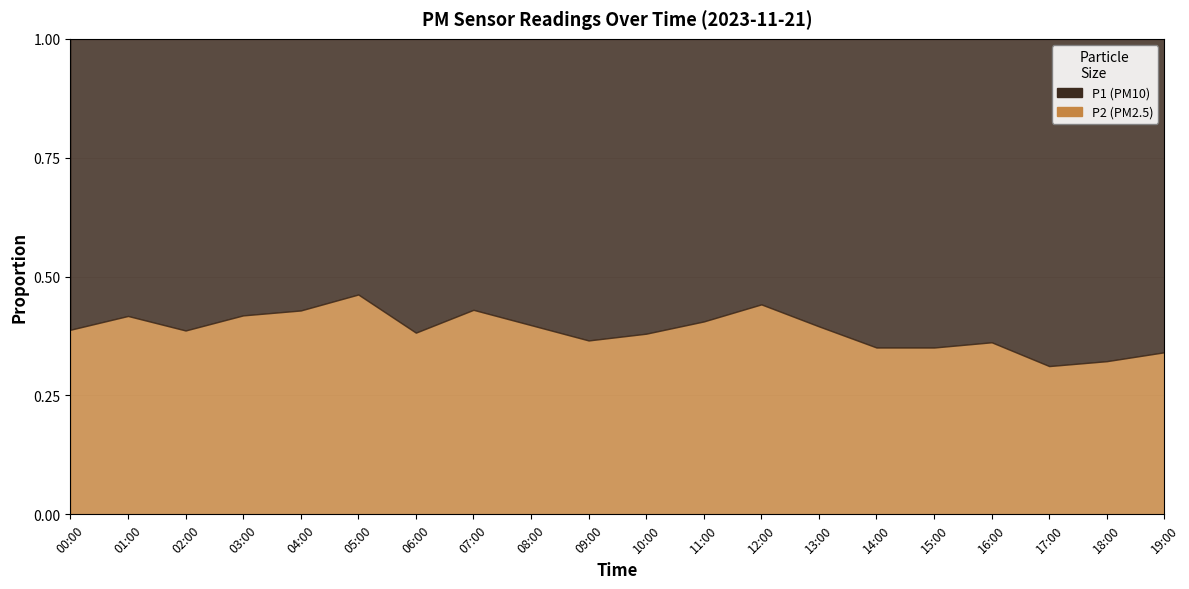

What is the label of the 8th point from the left?

07:00